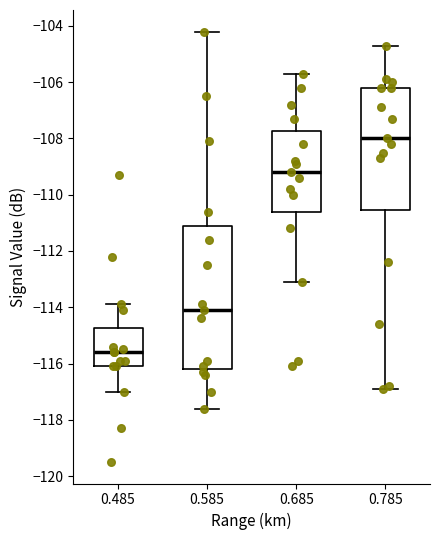

Comparing the boxes themselves (not the whiskers), which one is the tallest?

0.585